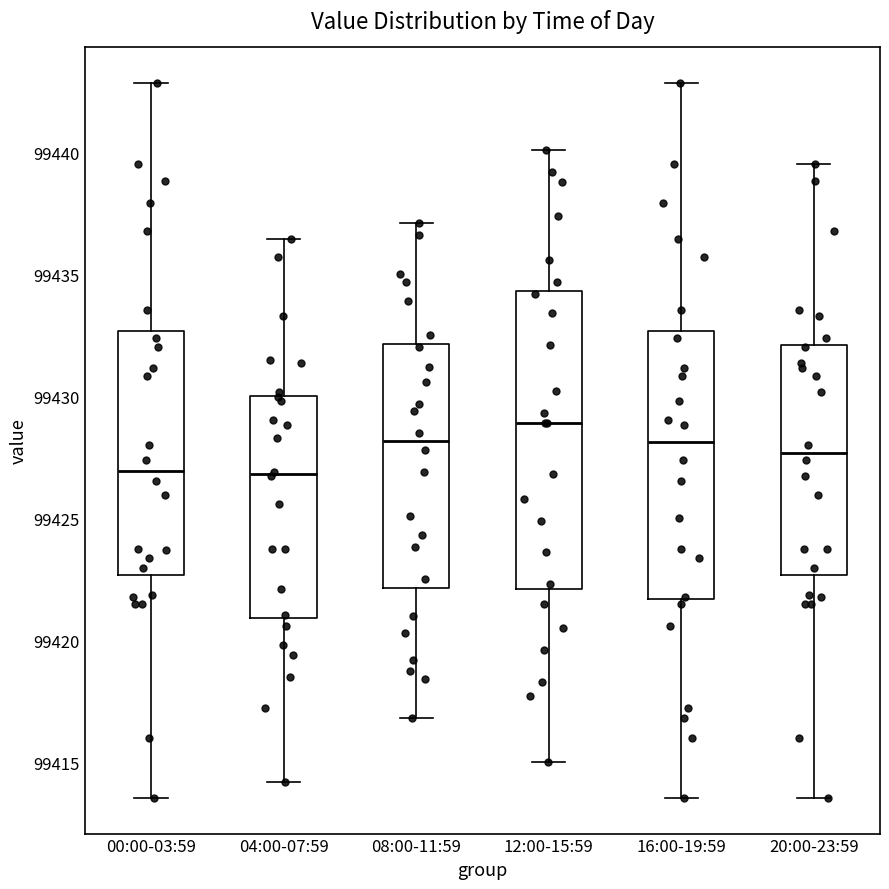

Comparing the boxes themselves (not the whiskers), which one is the tallest?

12:00-15:59